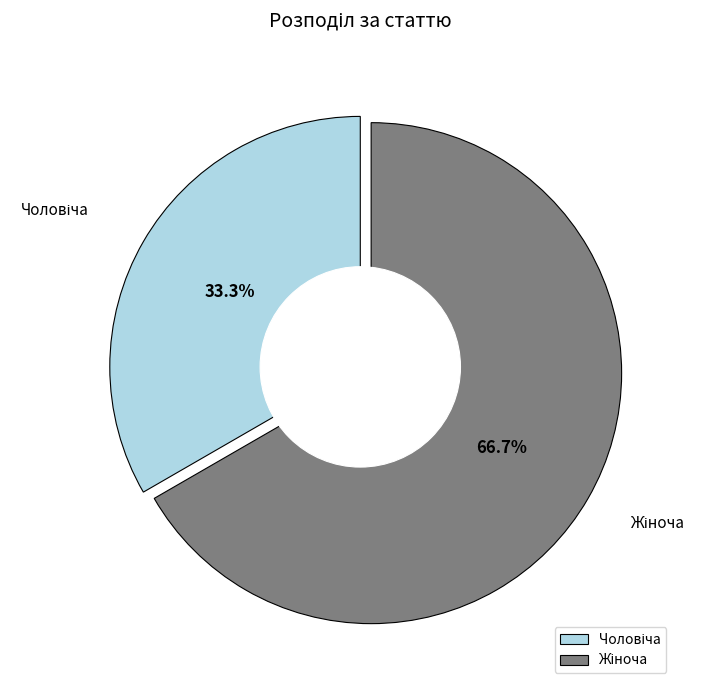

How many segments does this pie chart have?

2